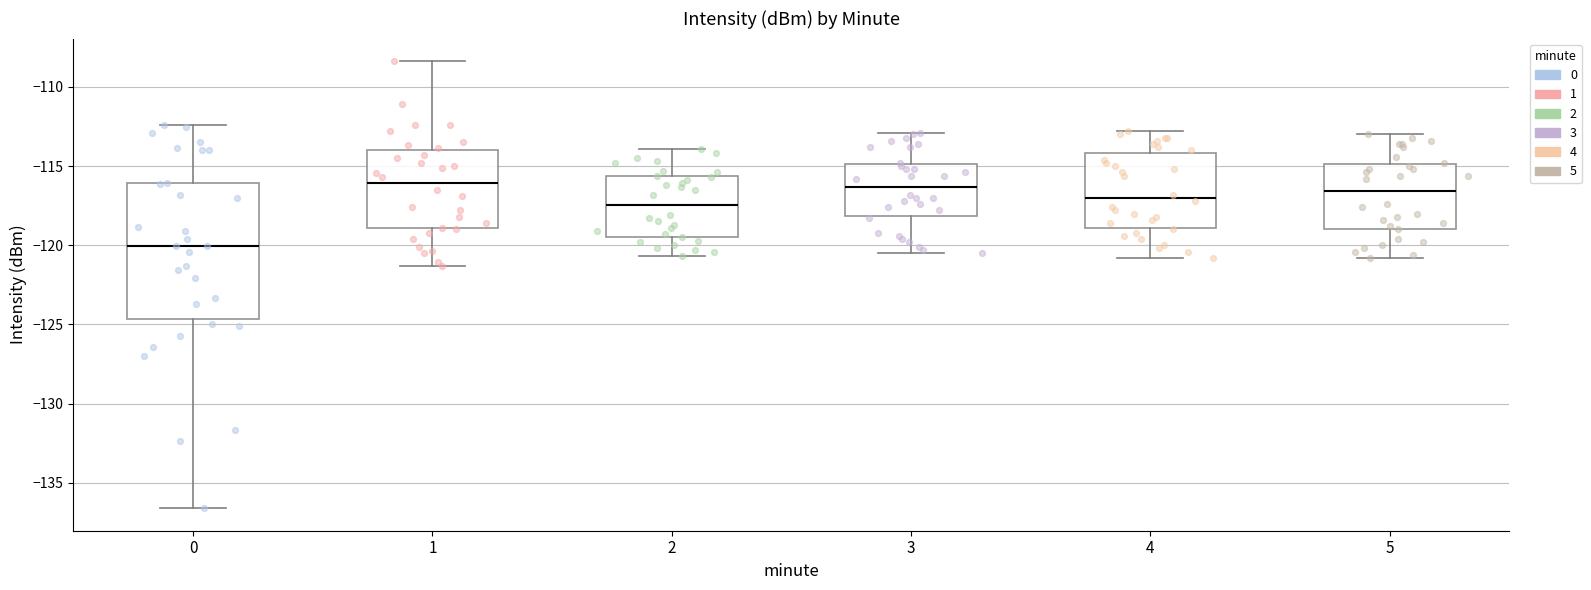

Reading left to right, read every box against the y-axis: the position of its median line, the range the box covers, and the ends of its whiskers. The values are not printed on the chart, so give them approximately, as read against the axis.

0: median -120.0, box -124.5 to -116.0, whiskers -136.5 to -112.5
1: median -116.0, box -119.0 to -114.0, whiskers -121.5 to -108.5
2: median -117.5, box -119.5 to -115.5, whiskers -120.5 to -114.0
3: median -116.5, box -118.0 to -115.0, whiskers -120.5 to -113.0
4: median -117.0, box -119.0 to -114.0, whiskers -121.0 to -113.0
5: median -116.5, box -119.0 to -115.0, whiskers -121.0 to -113.0